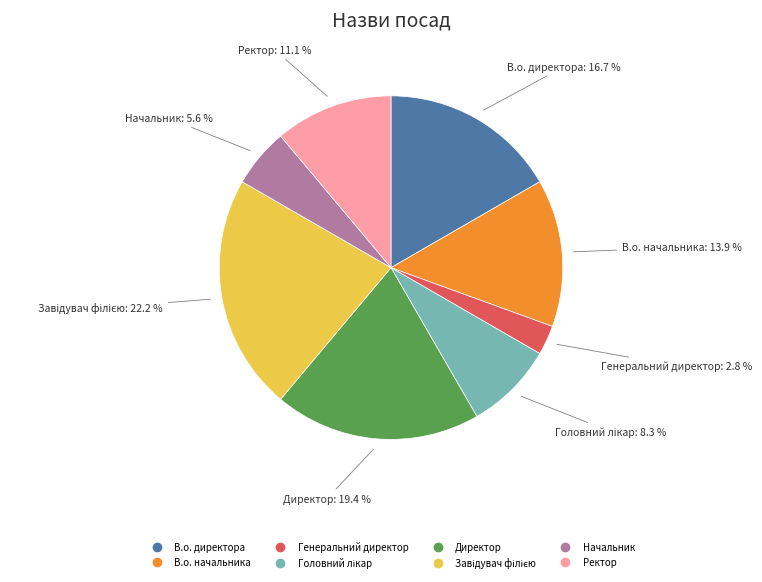

What is the ratio of the value at В.о. начальника to the value at Директор?

0.7